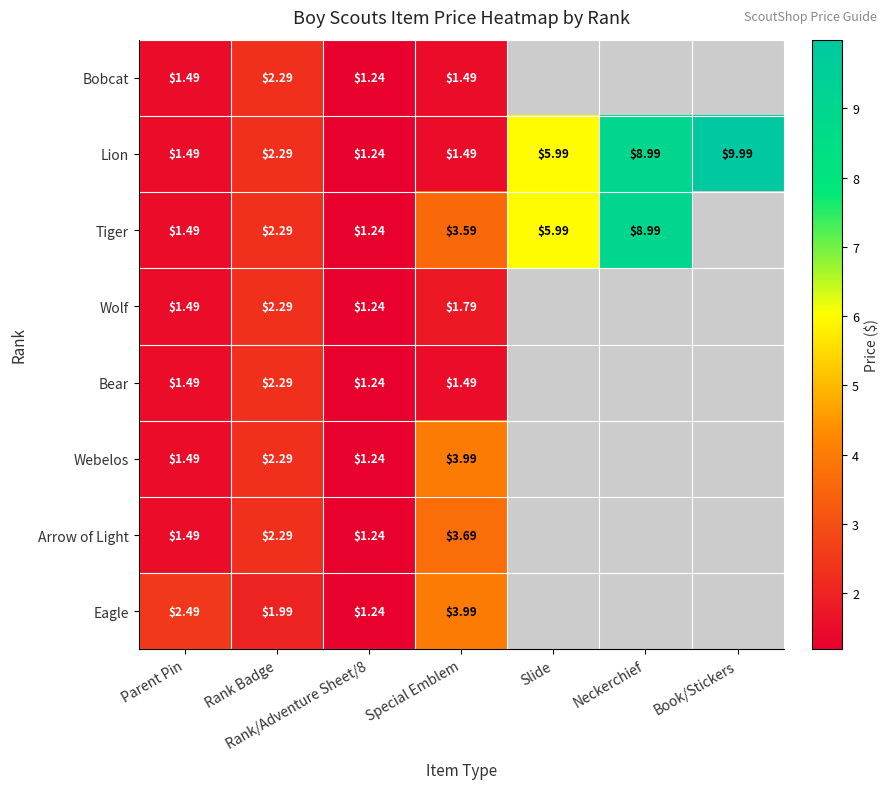

Is the value of Wolf at Slide greater than the value of Arrow of Light at Rank/Adventure Sheet/8?

No